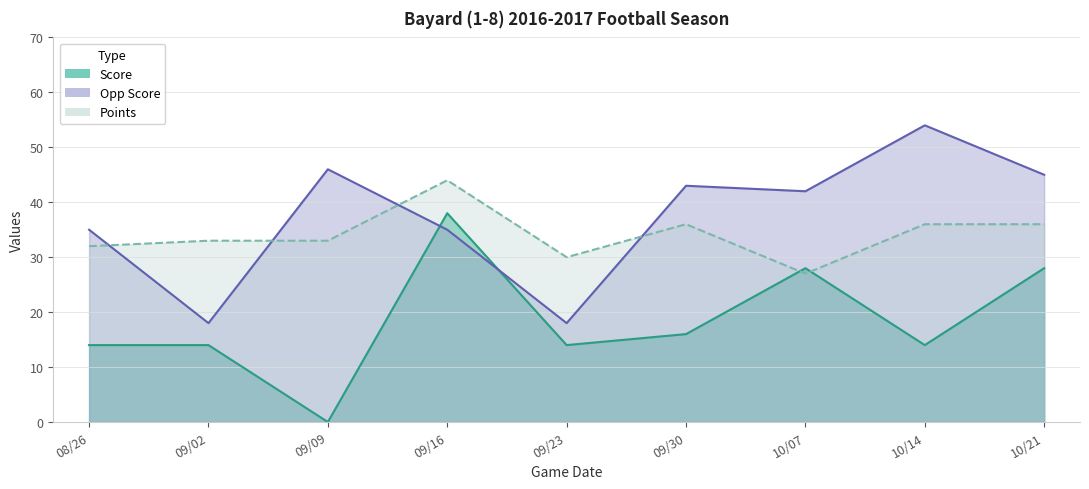

Count the number of data series in this chart.

3